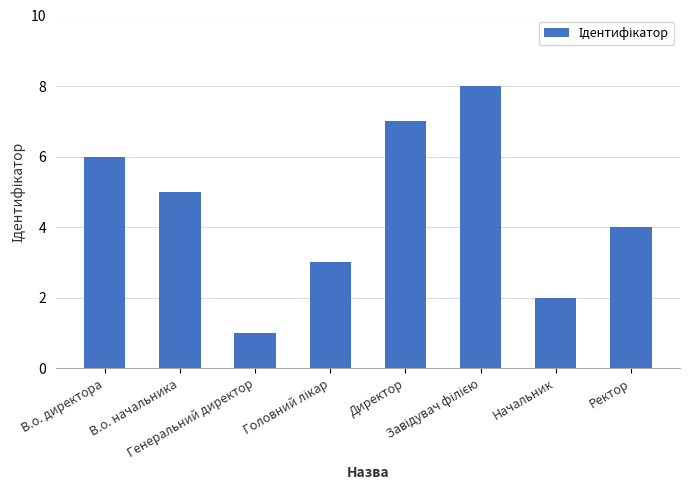

What is the difference between the second highest and second lowest values?

5